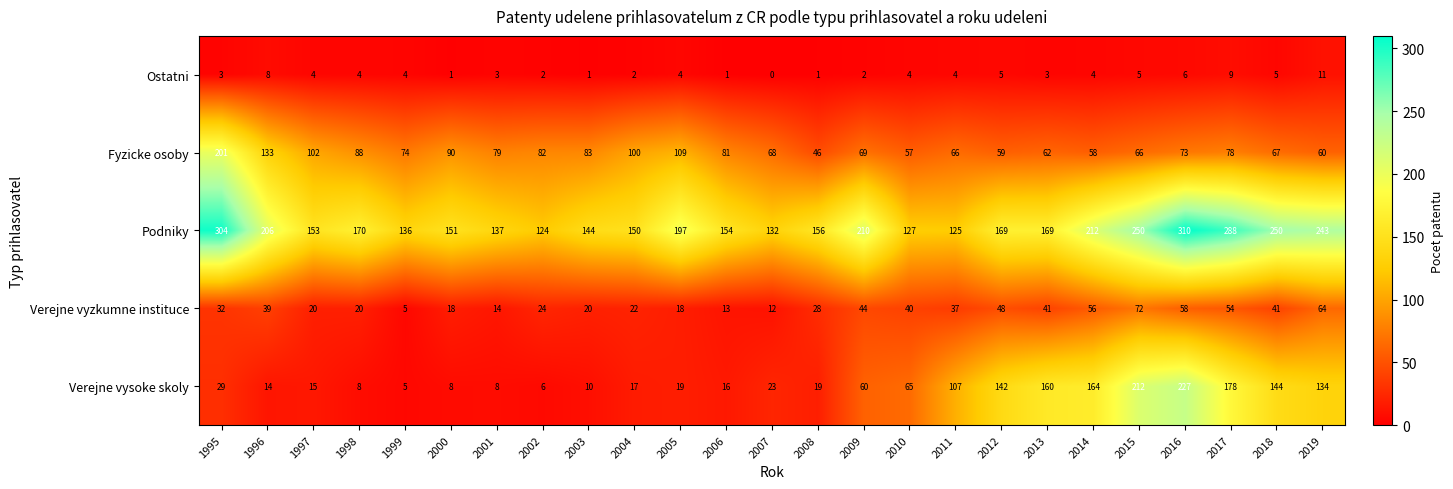

At which label is Fyzicke osoby closest to 123?

1996